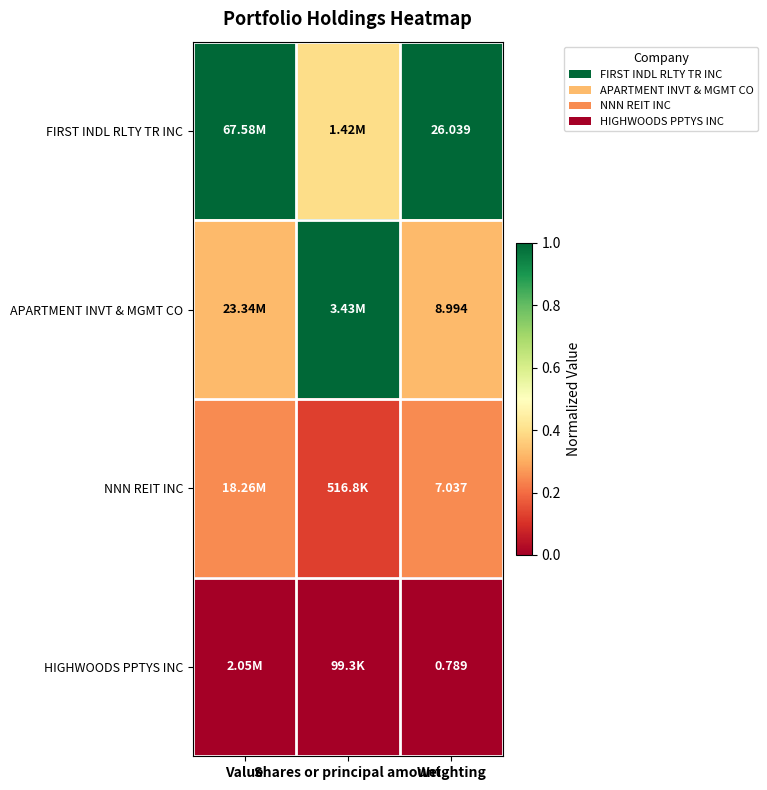

How many data points in FIRST INDL RLTY TR INC are less than 1?

1